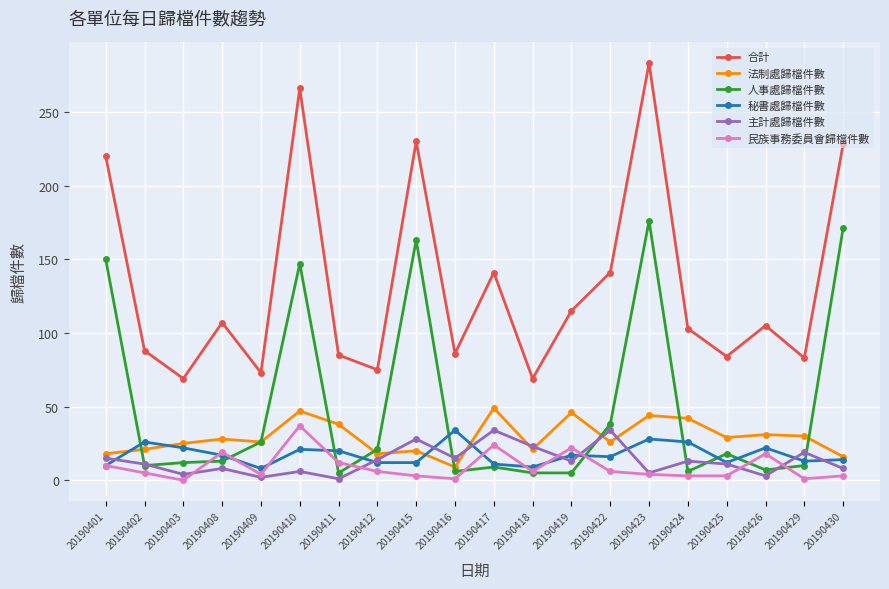

What is the maximum value for 秘書處歸檔件數?

34